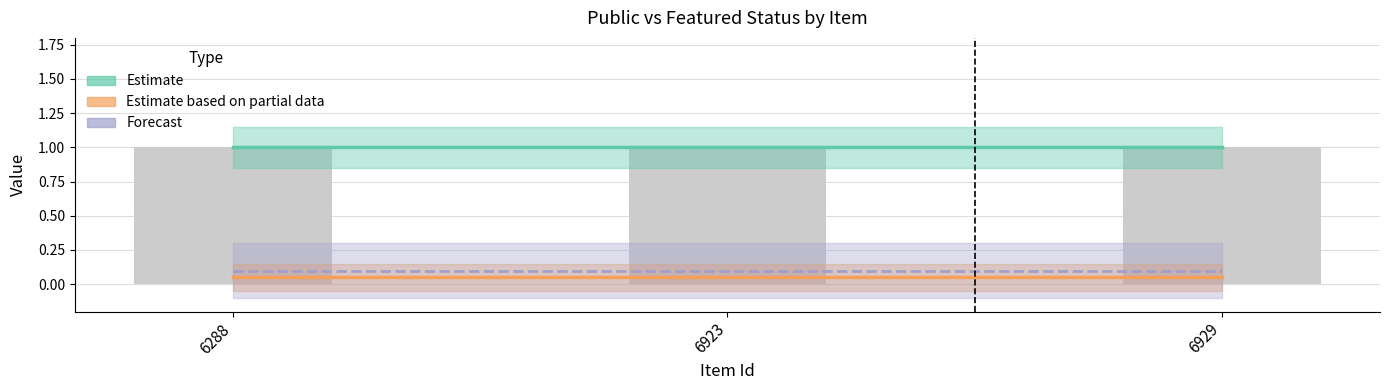

True or false: public has a value of 1 at 6288.

True